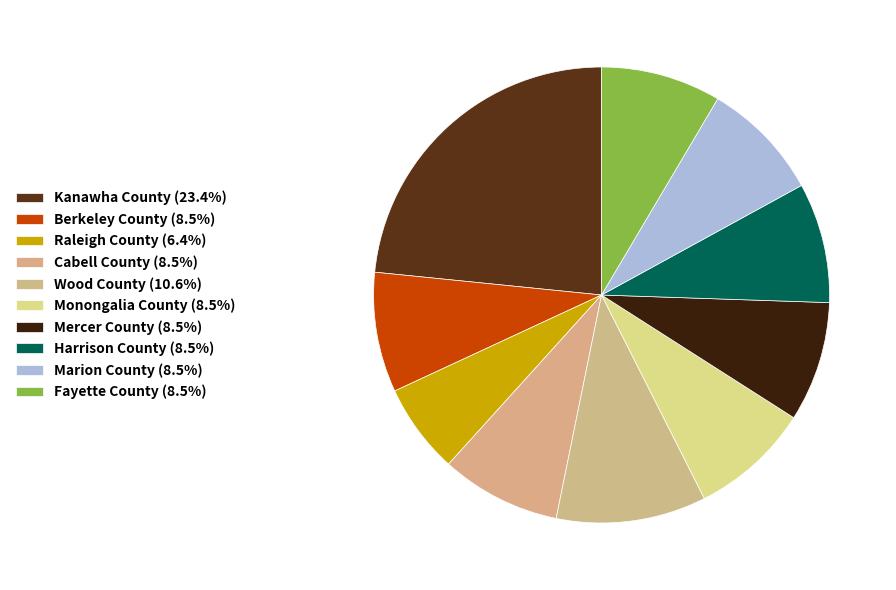

Is it true that Berkeley County is 19% of the pie?

False